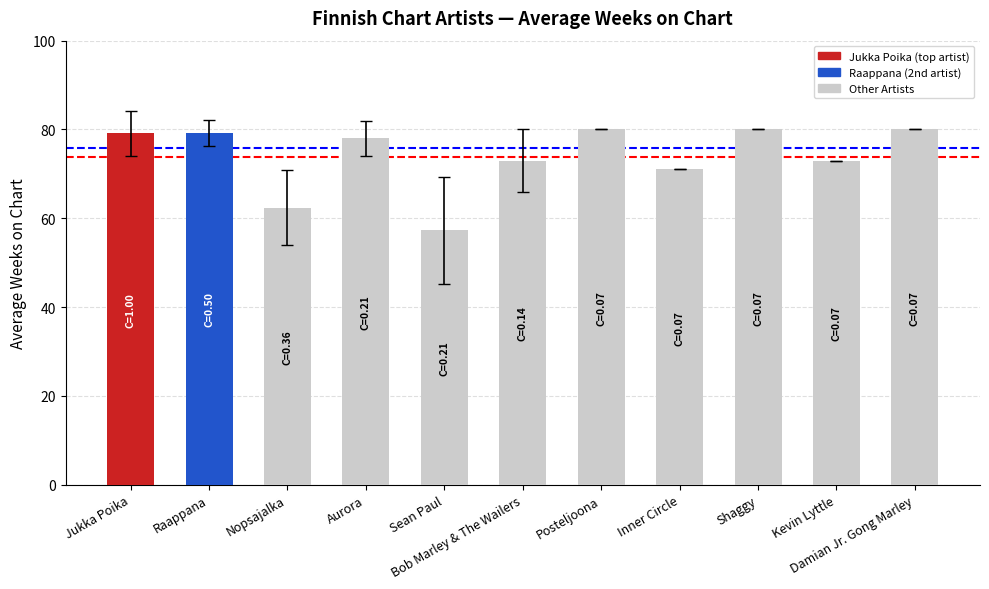

What is the change in value from Jukka Poika to Posteljoona?

+0.9